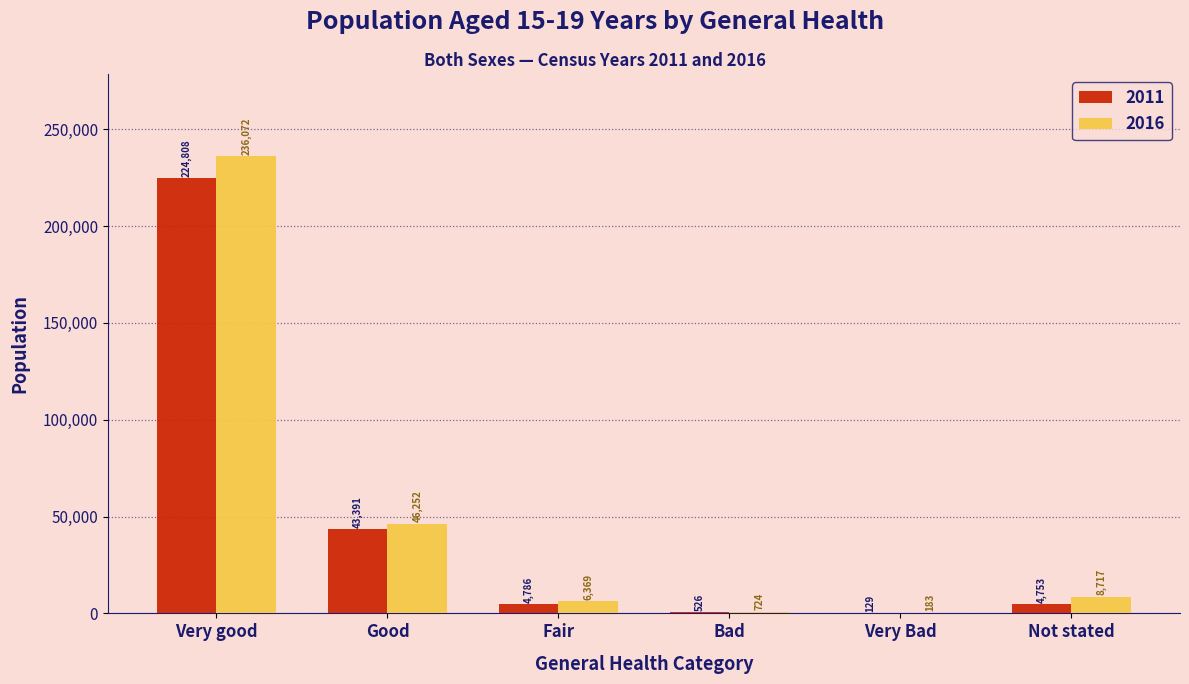

Which series changed the most between Very good and Not stated?

2016